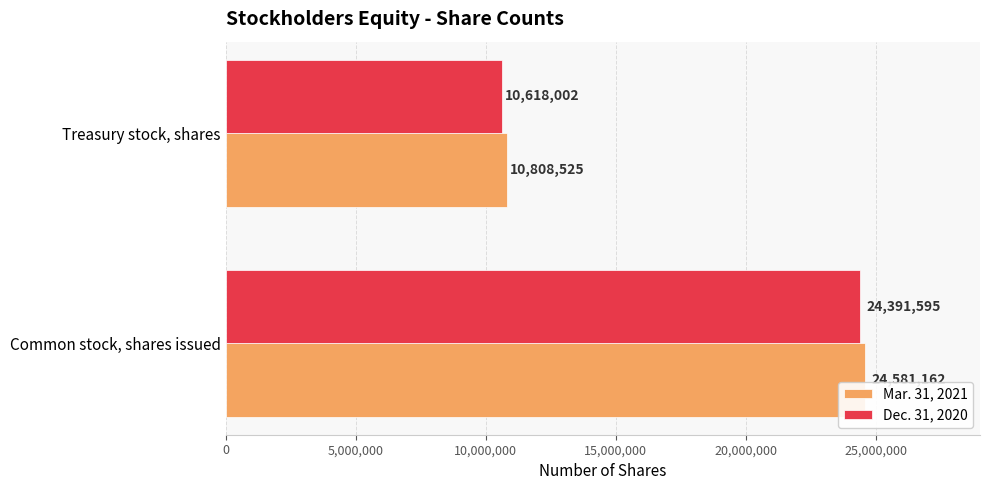

What are all the series names shown in the legend?

Mar. 31, 2021, Dec. 31, 2020